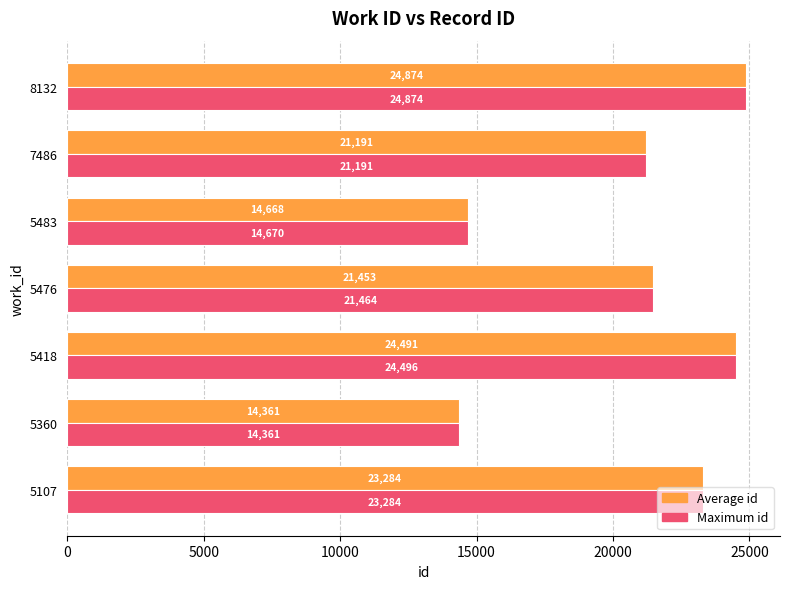

List the series in order of their overall mean, highest first.

Maximum id, Average id